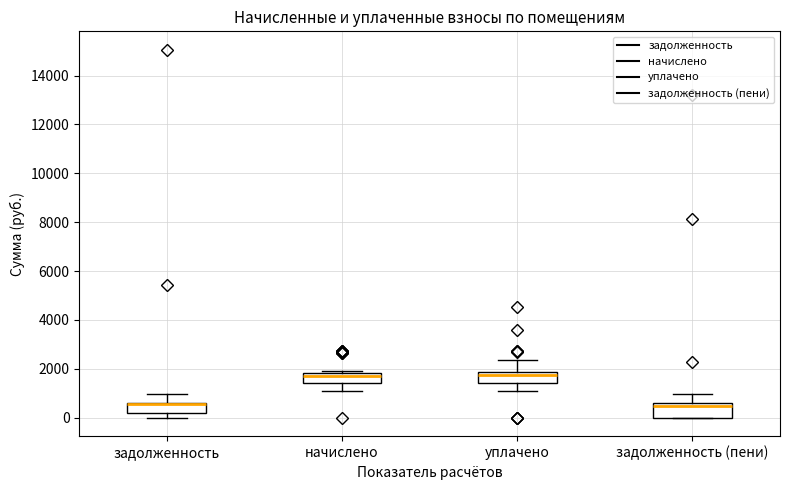

Reading left to right, transcribe this box plot: for each box, give where its median line is, the range the box spans, and where its two whiskers end, as read against the y-axis. The values are not printed on the chart, so give them approximately, as read against the axis.

задолженность: median 600 (just below the box's upper edge), box 200 to 600, whiskers 0 to 1000
начислено: median 1800 (just below the box's upper edge), box 1400 to 1800, whiskers 1000 to 2000
уплачено: median 1800 (just below the box's upper edge), box 1400 to 1800, whiskers 1000 to 2400
задолженность (пени): median 400, box 0 to 600, whiskers 0 to 1000